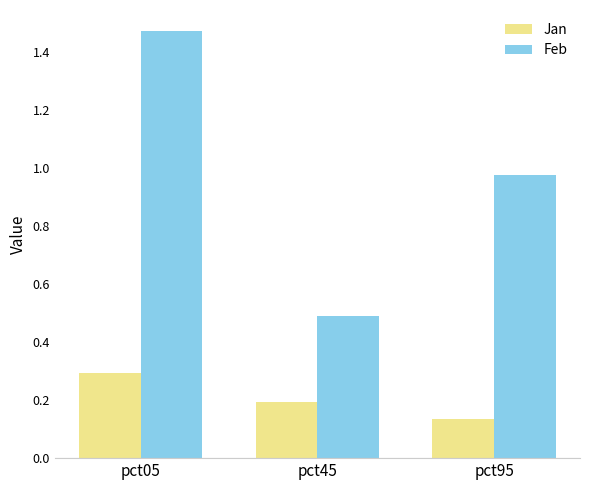

What is the total value across all series at pct45?

0.7